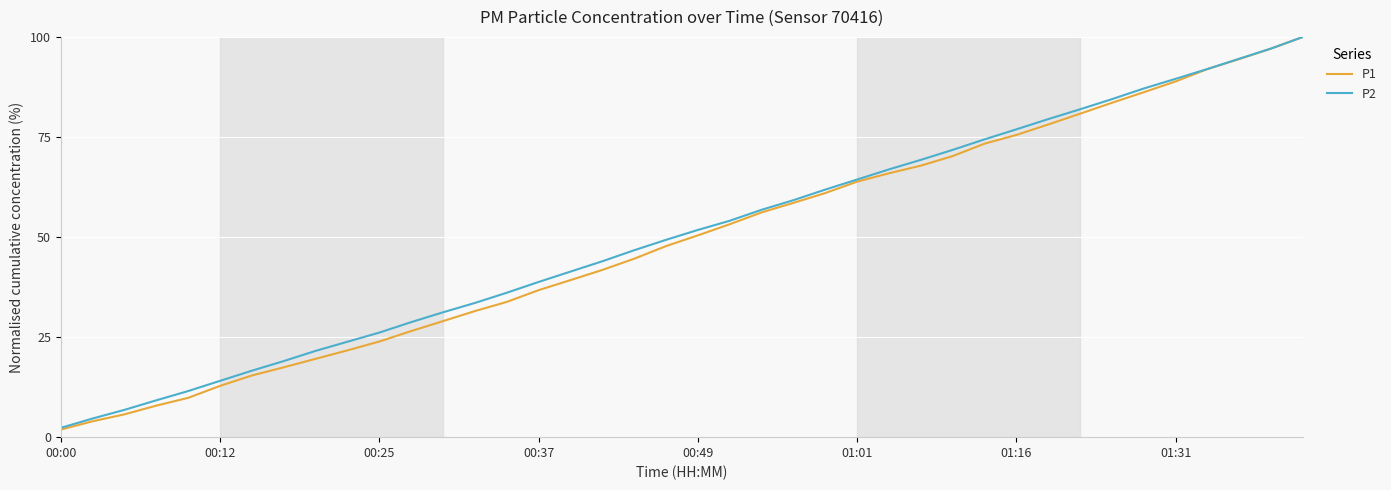

What is the highest value of the P2 series?

100.0